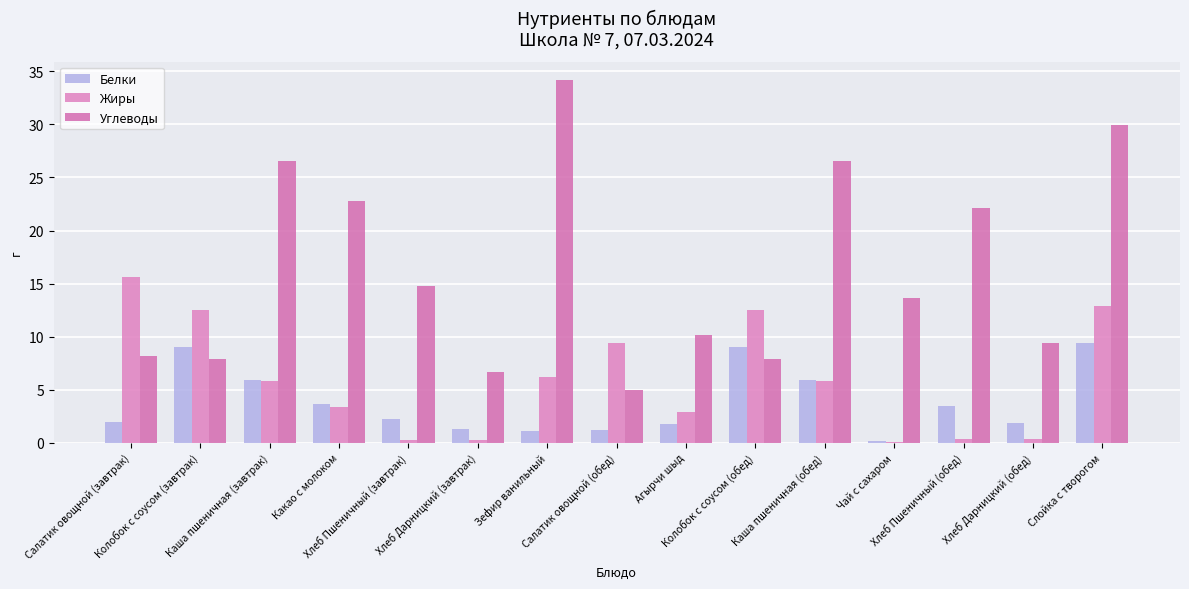

At which category is the sum across all series the highest?

Слойка с творогом